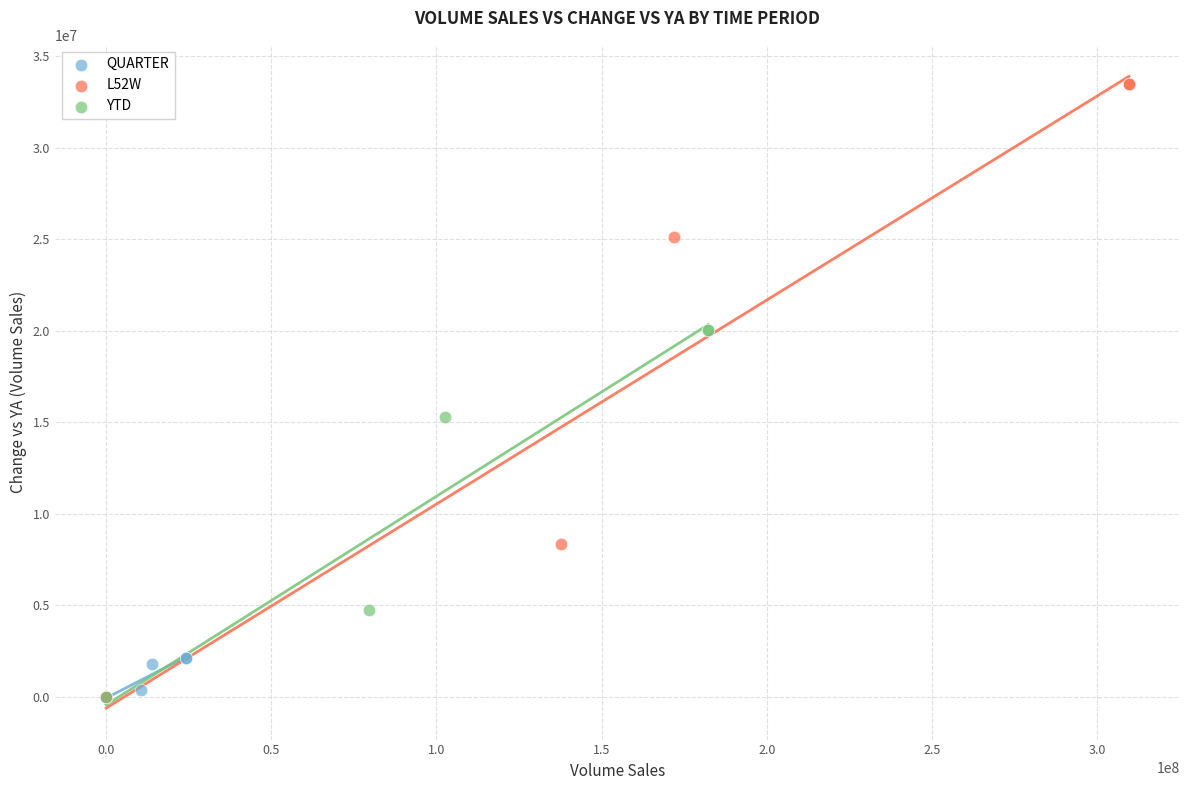

Which series reaches the maximum Y coordinate?

L52W